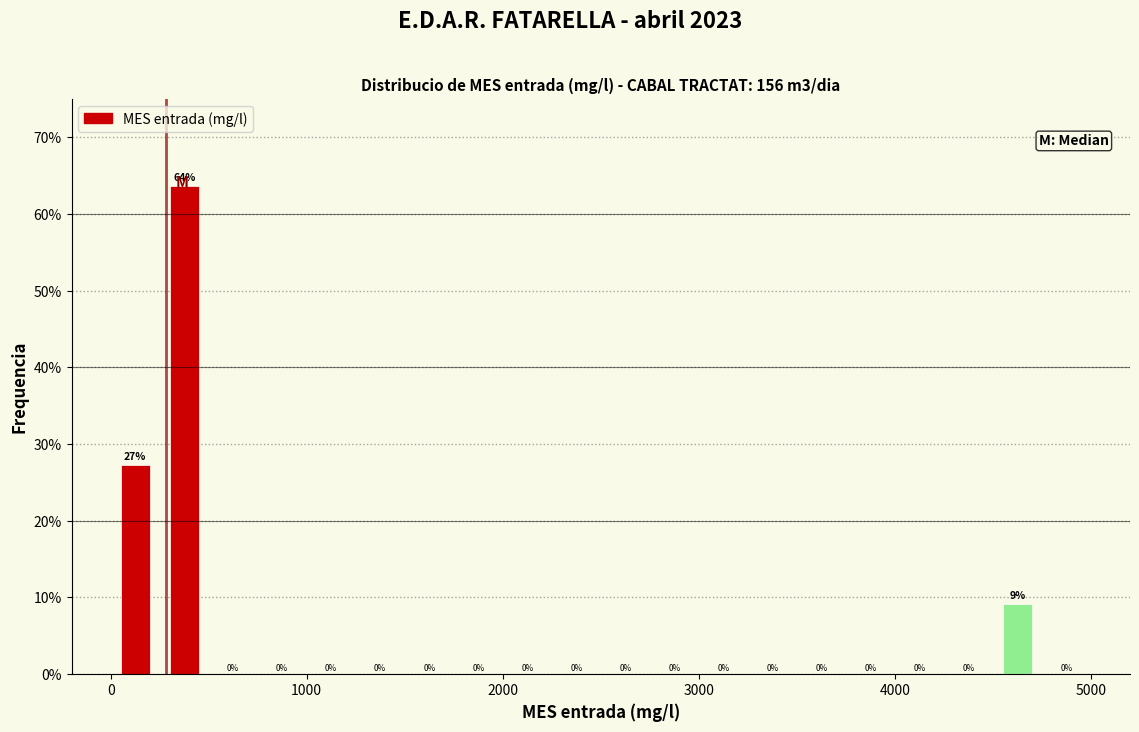

Read against the x-axis, roughly where is the centre of the tallest bar?

400